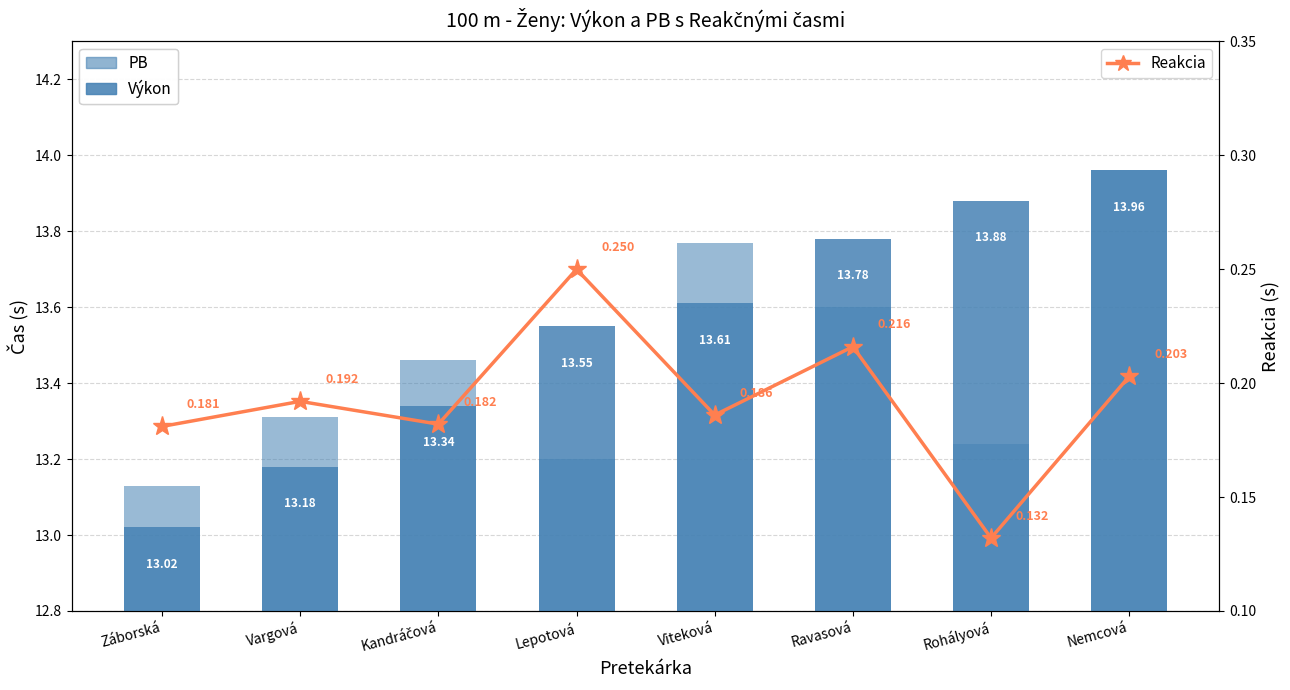

Count the number of data series in this chart.

3